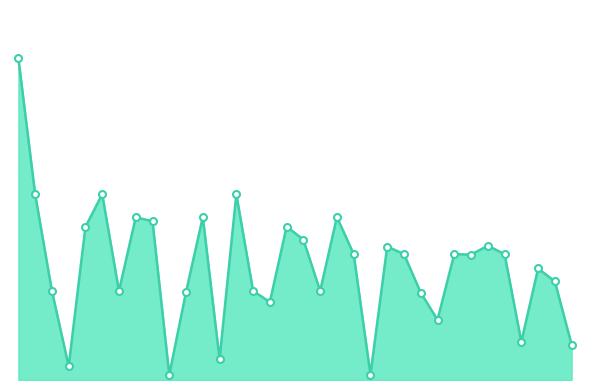

Reading left to right, list all the values displayed in this chart.

1=21984.0	2=12691.2	3=6086.4	4=938.0	5=10464.0	6=12691.2	7=6086.4	8=11116.8	9=10848.0	10=357.4	11=6009.6	12=11136.0	13=1434.9	14=12691.2	15=6086.4	16=5328.4	17=10483.2	18=9591.2	19=6086.4	20=11136.0	21=8601.6	22=370.4	23=9120.0	24=8601.6	25=5965.2	26=4113.5	27=8601.6	28=8563.2	29=9177.6	30=8601.6	31=2609.0	32=7620.0	33=6737.9	34=2408.4